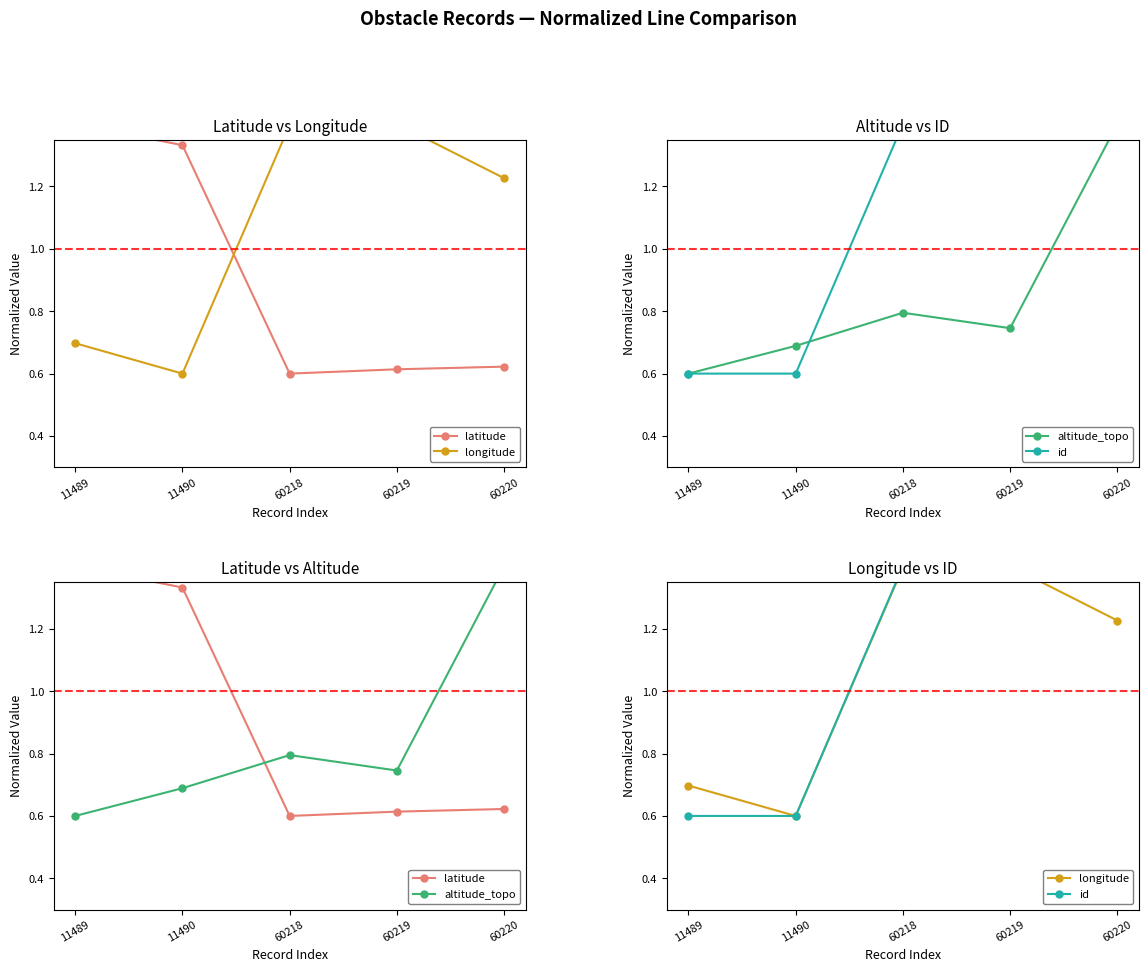

Which category has the highest value across all series?

11489